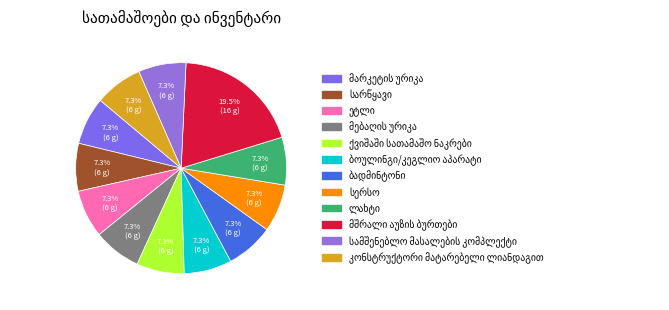

Between ქვიშაში სათამაშო ნაკრები and ეტლი, which is larger?

ქვიშაში სათამაშო ნაკრები